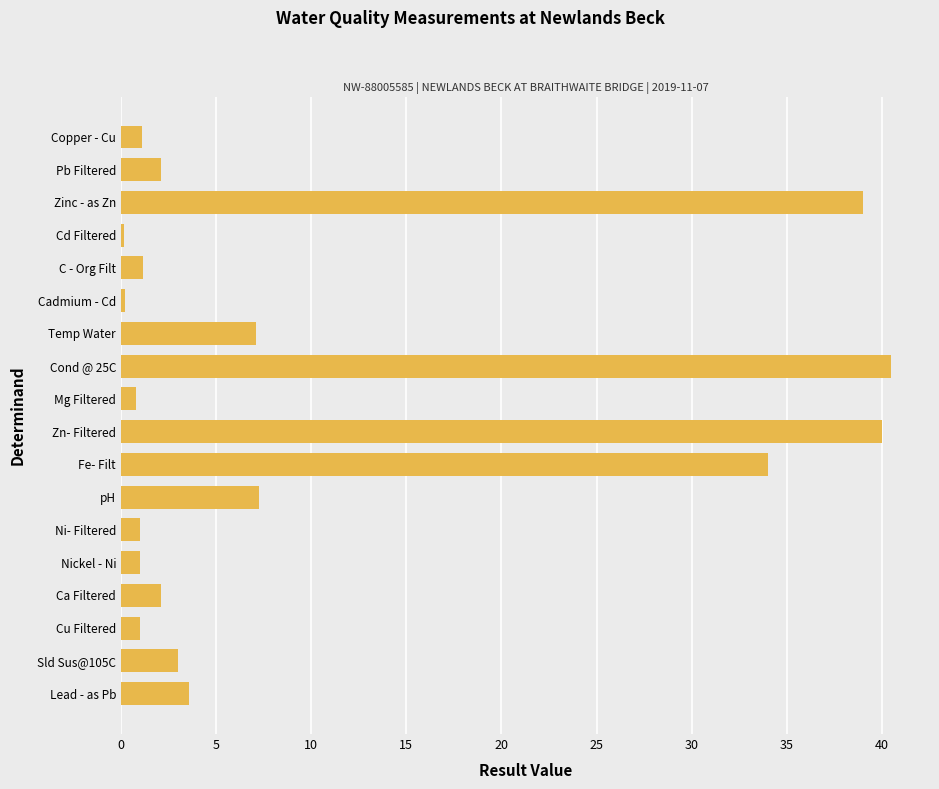

What is the approximate value at Zn- Filtered?

40.0